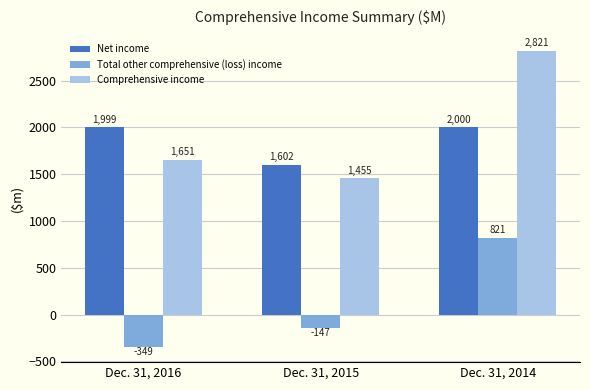

At Dec. 31, 2014, list the series in order from largest to smallest.

Comprehensive income, Net income, Total other comprehensive (loss) income